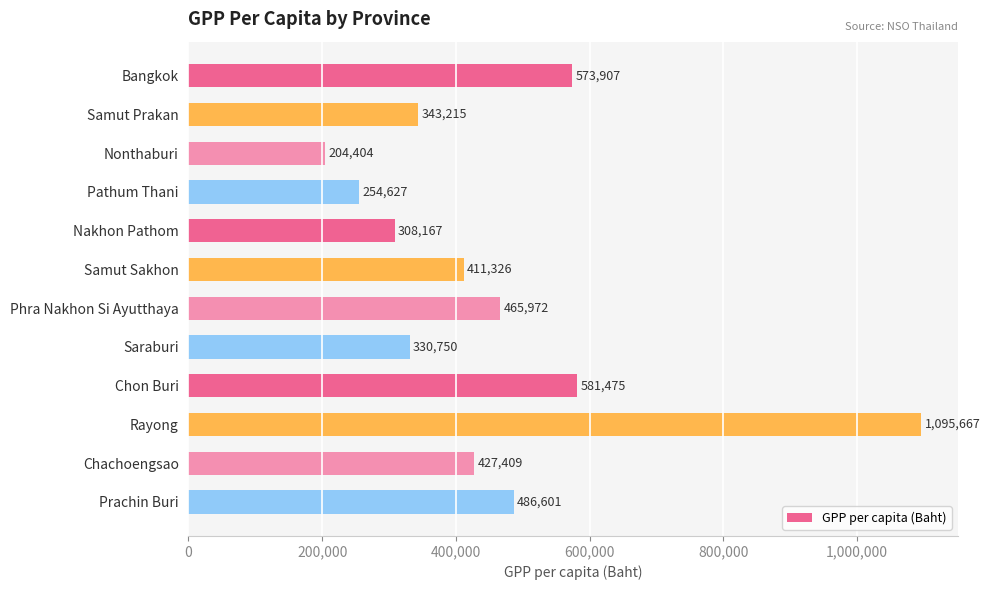

Which category has the lowest value across all series?

Nonthaburi